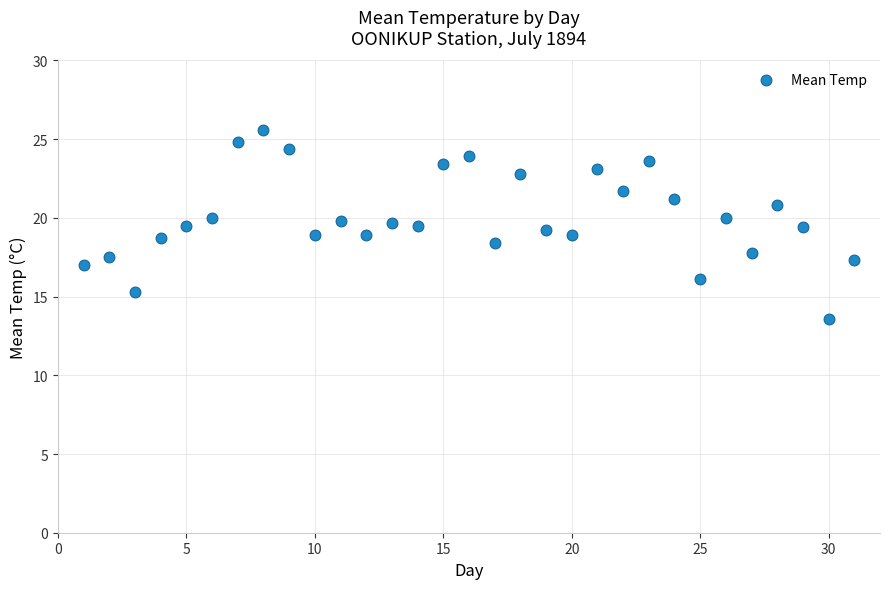

What is the range of X values (max minus min)?

30.0